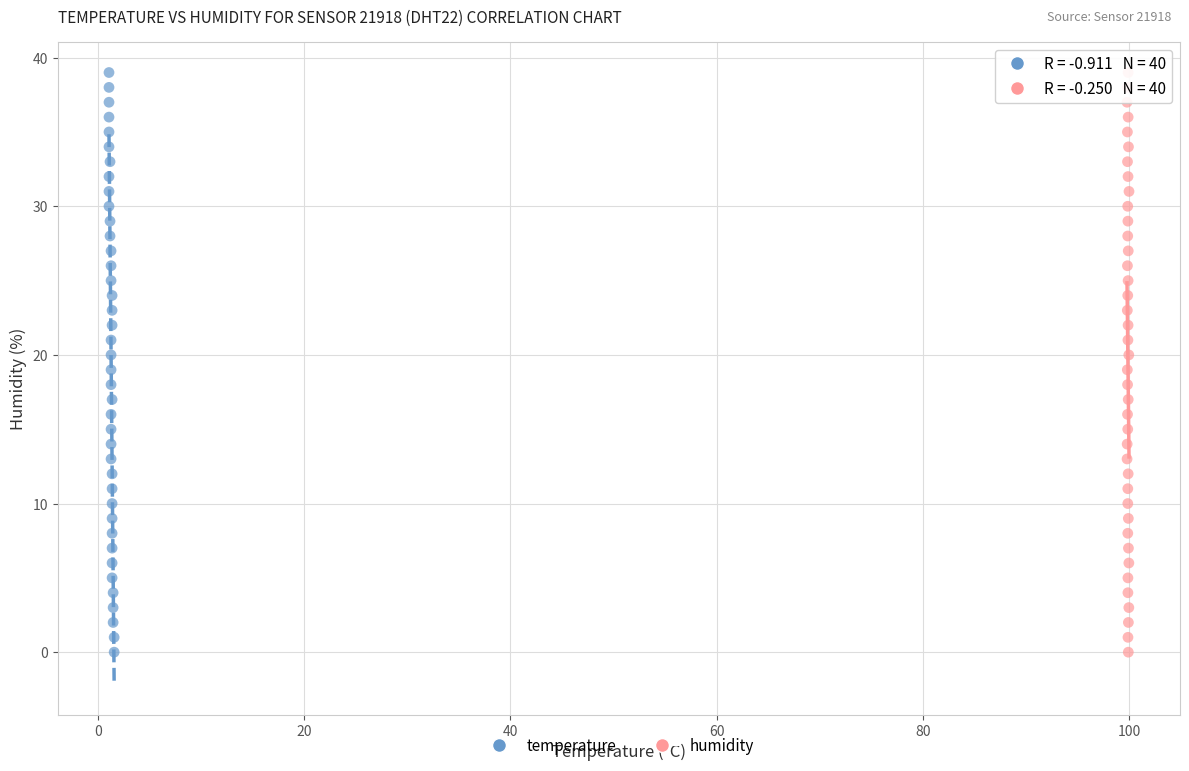

What are all the series names shown in the legend?

temperature, humidity